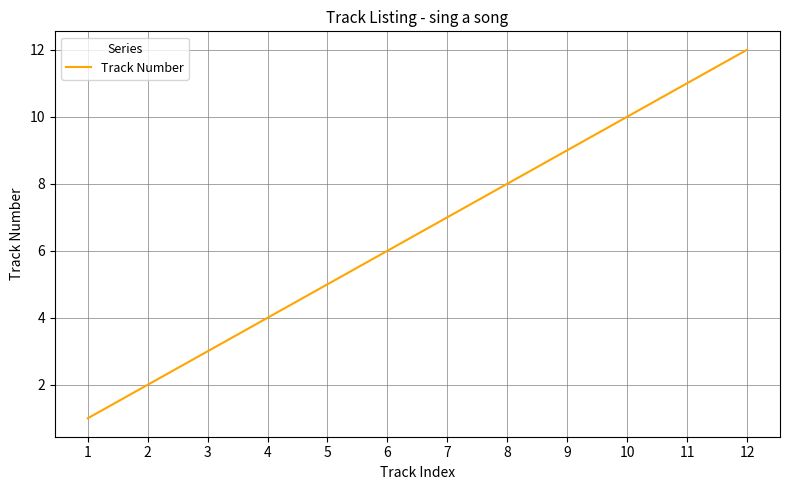

What is the maximum value shown in the chart?

12